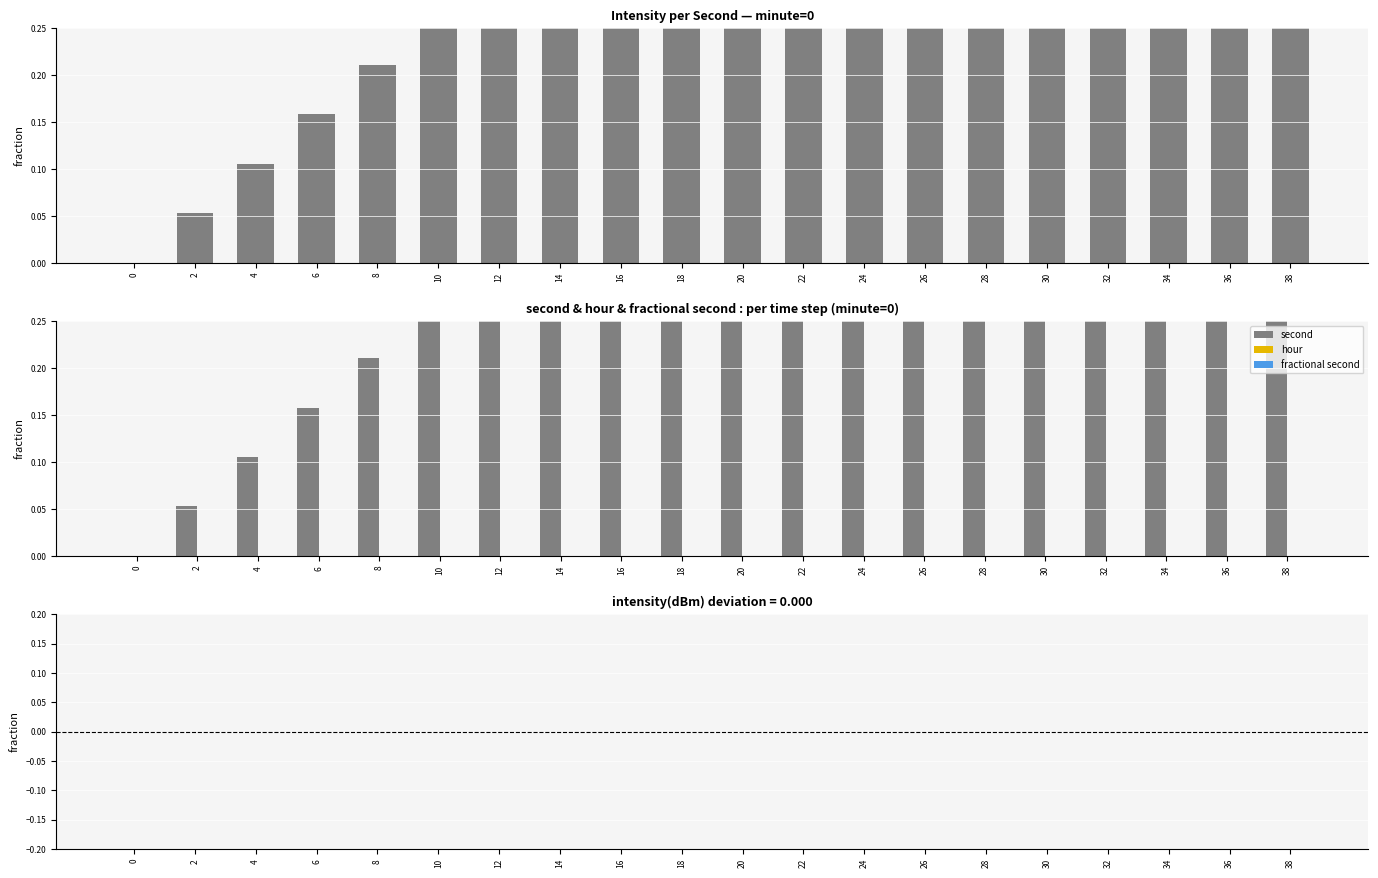

Rank the series at 38 from lowest to highest value.

hour, fractional second, intensity(dBm), second